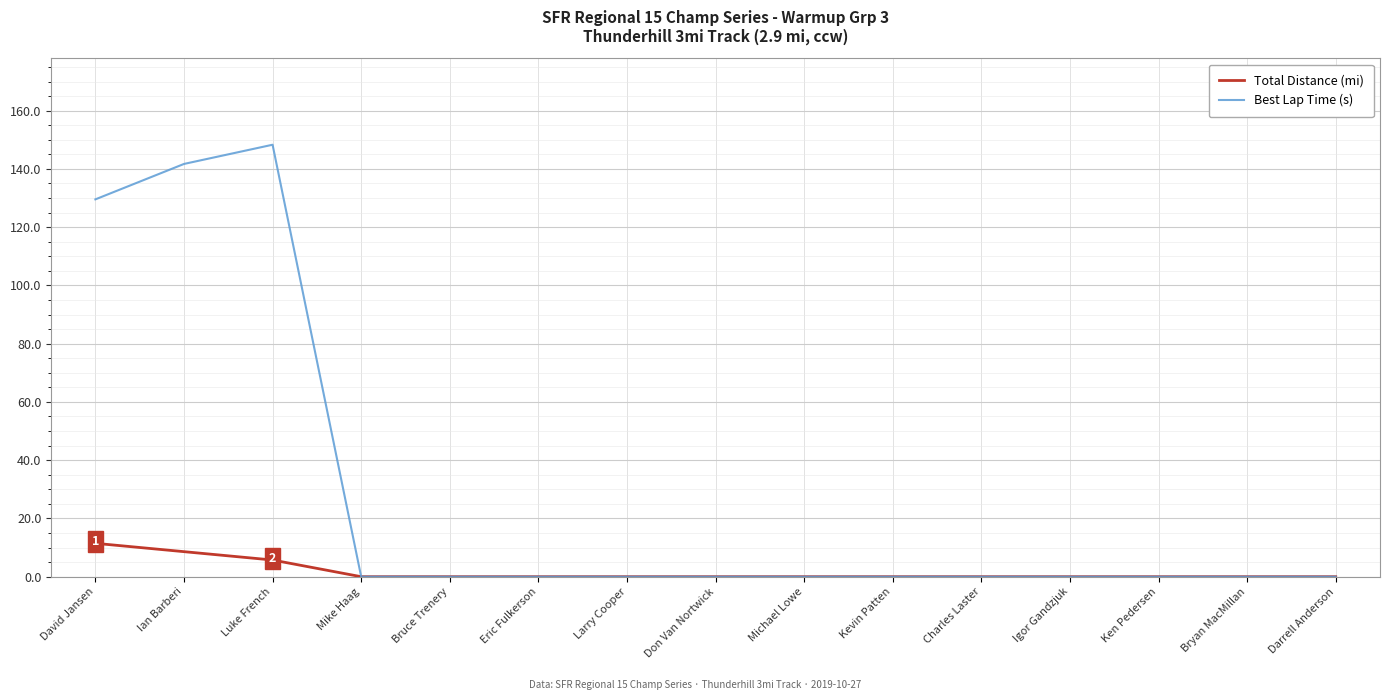

Reading right to left, what are all the values shown in this chart?

Total Distance (mi): 0.0	0.0	0.0	0.0	0.0	0.0	0.0	0.0	0.0	0.0	0.0	0.0	5.7	8.6	11.5
Best Lap Time (s): 0.0	0.0	0.0	0.0	0.0	0.0	0.0	0.0	0.0	0.0	0.0	0.0	148.3	141.7	129.5